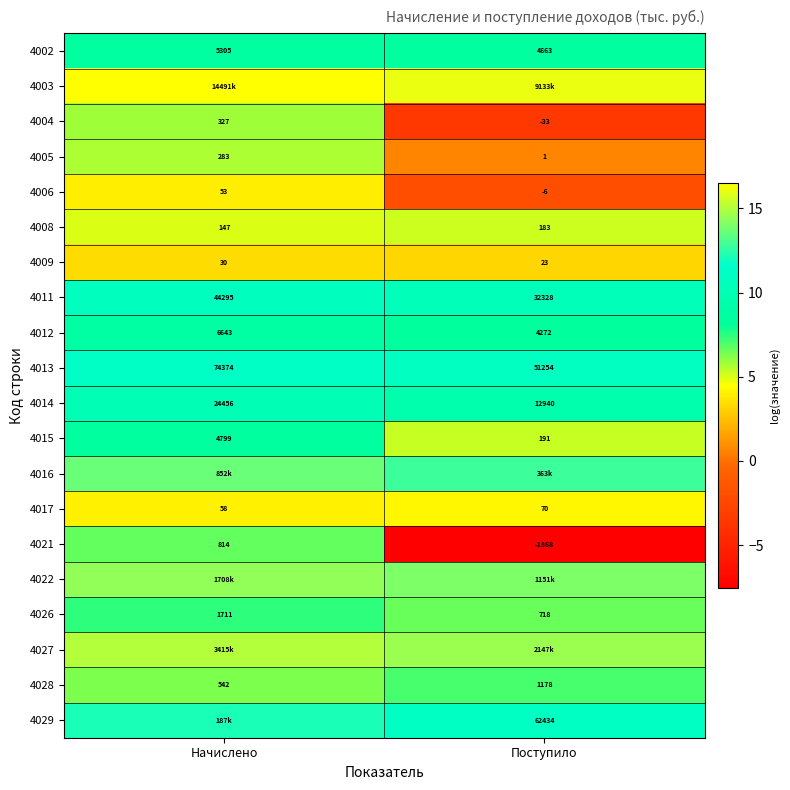

At which category does the chart reach its minimum across all series?

Поступило